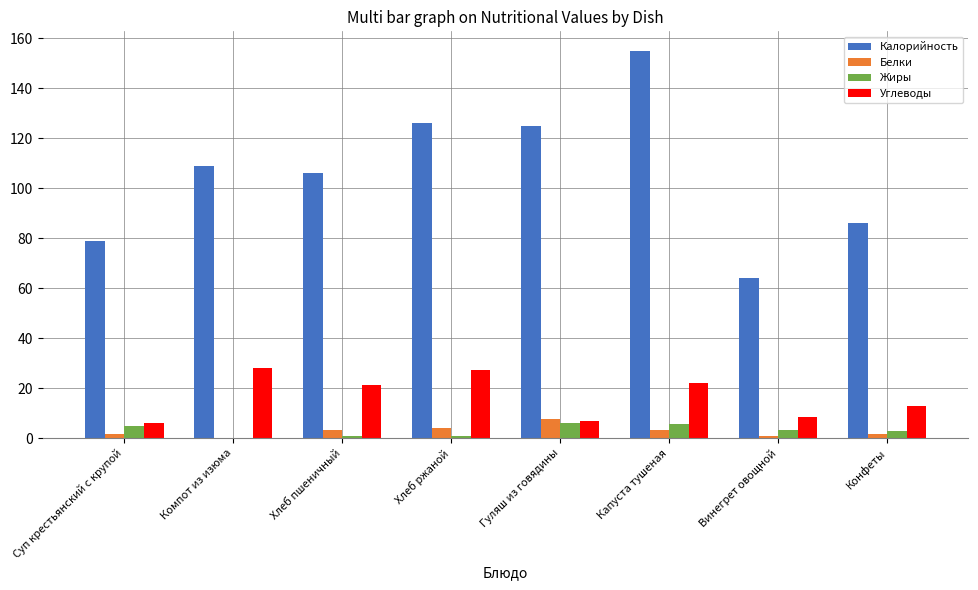

How many values in the Белки series exceed 3?

4